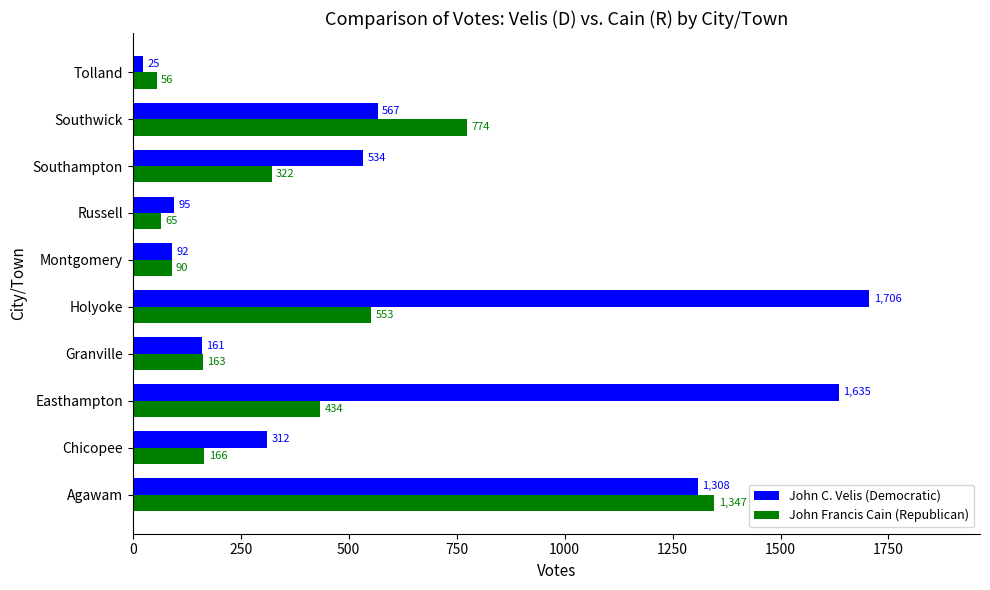

At Chicopee, list the series in order from smallest to largest.

John Francis Cain (Republican), John C. Velis (Democratic)